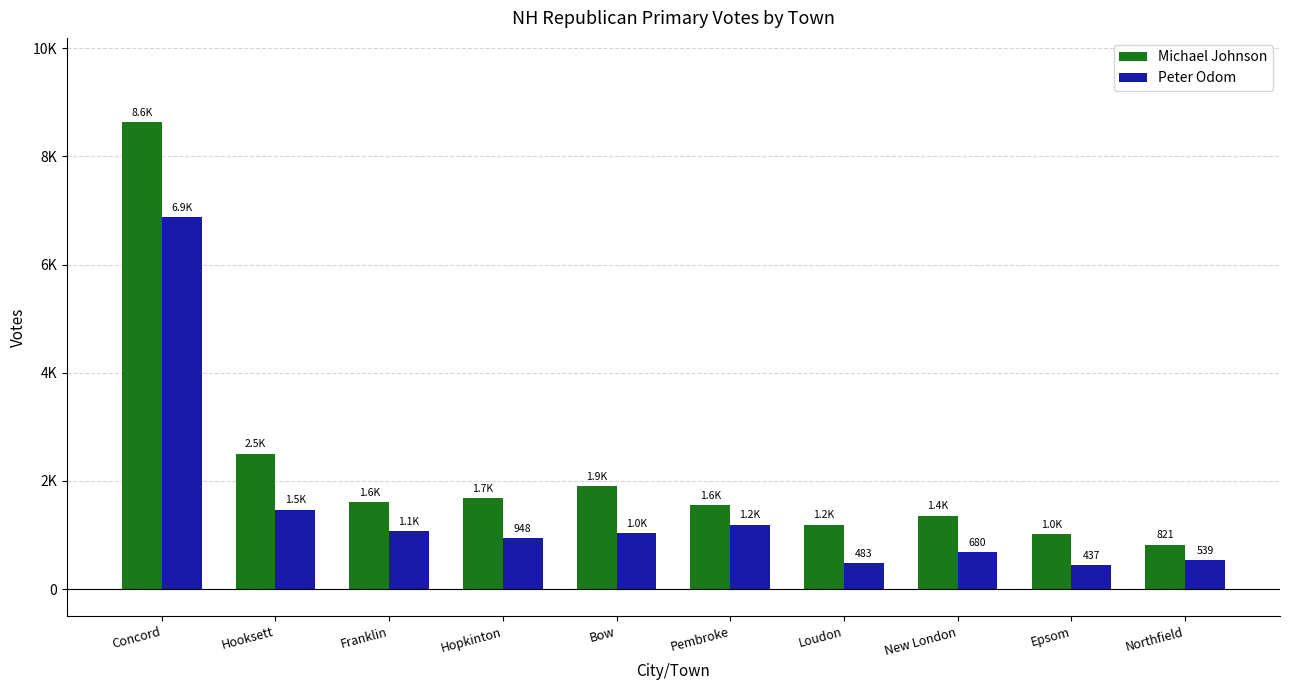

What is the spread (max minus min) of values at Bow?

877